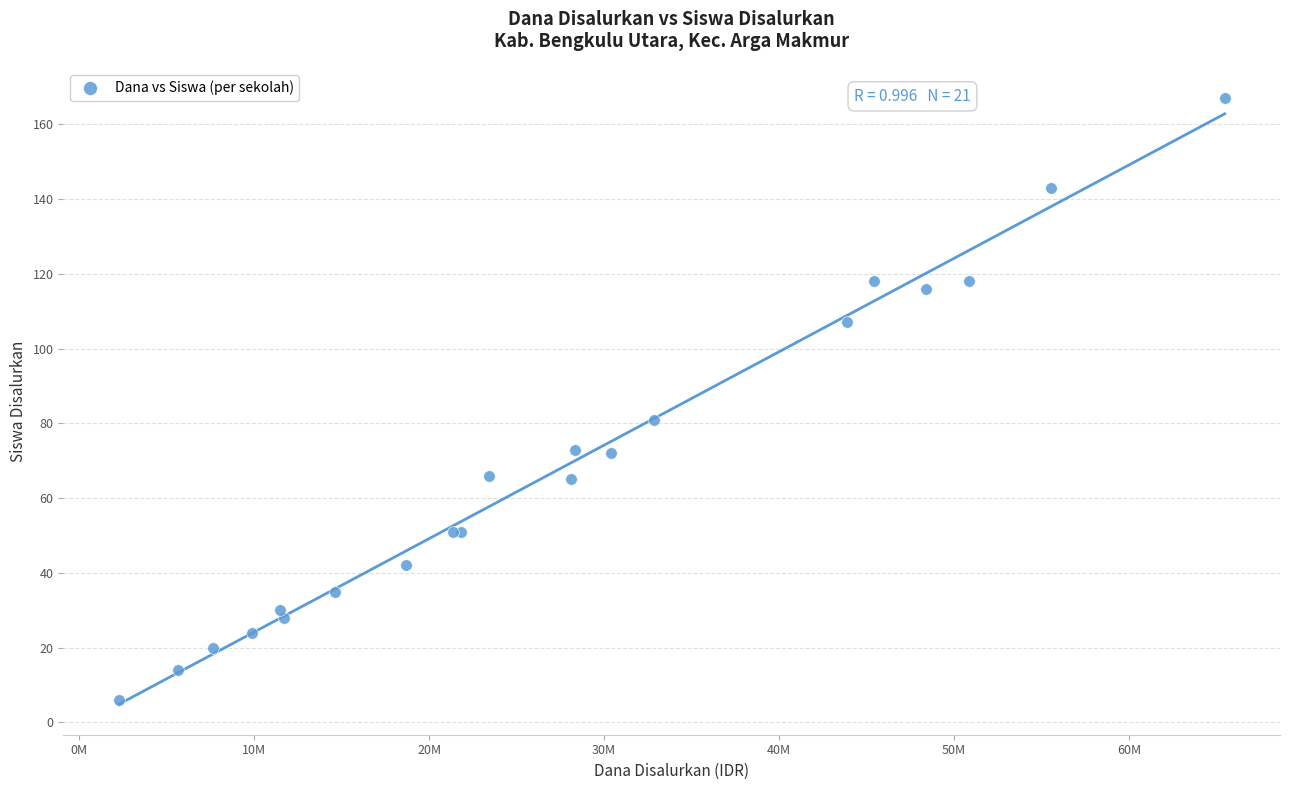

What Y value in the scatter plot is closest to 86?

81